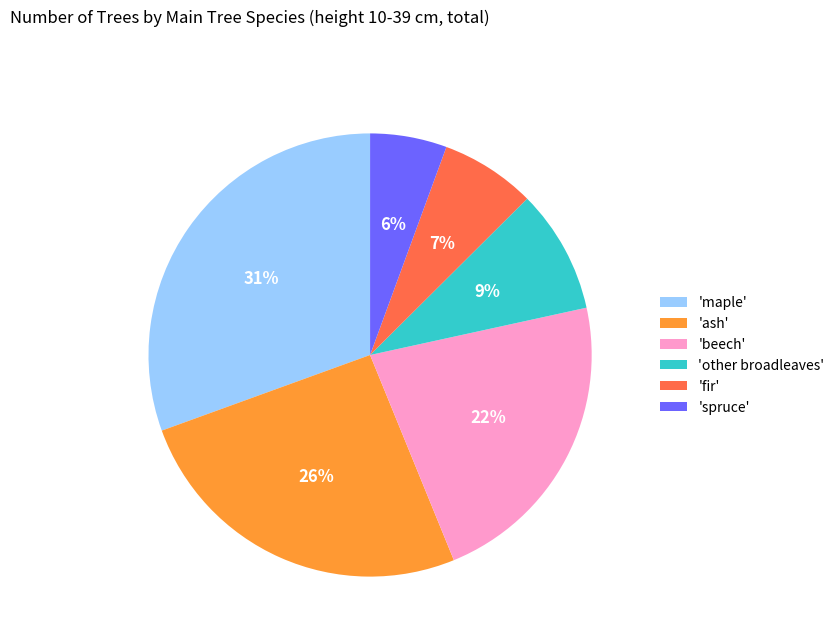

Is 'beech' the majority of the pie?

No